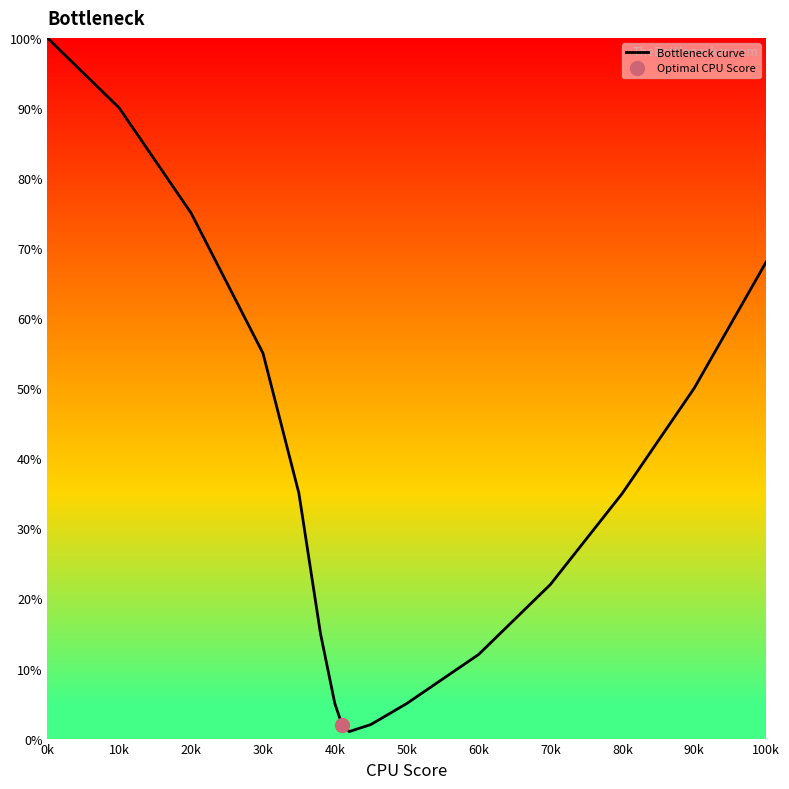

What is the difference between the second highest and second lowest values?

88